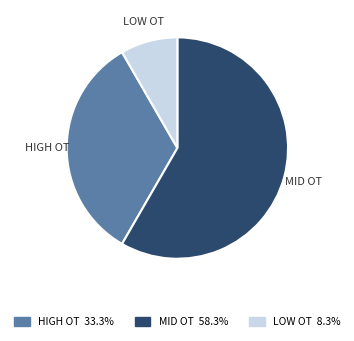

Is there a majority slice in this chart?

Yes